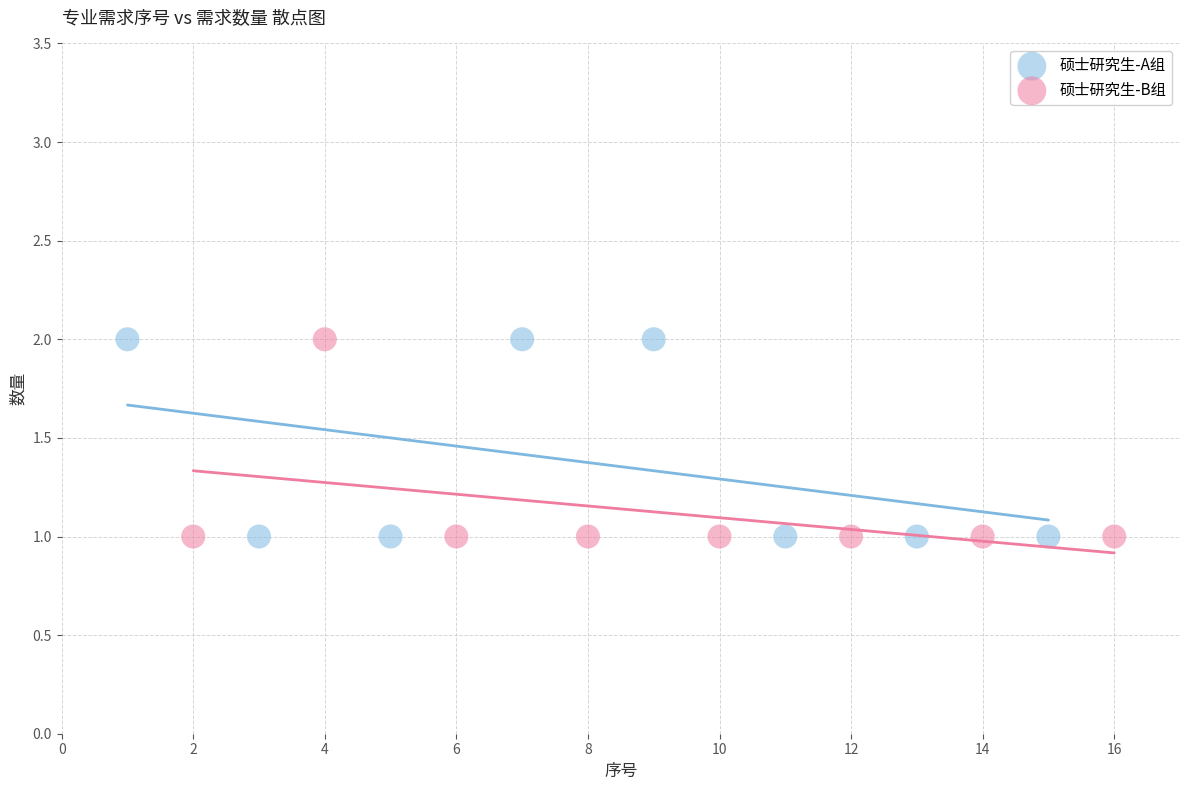

What are all the series names shown in the legend?

硕士研究生-A组, 硕士研究生-B组